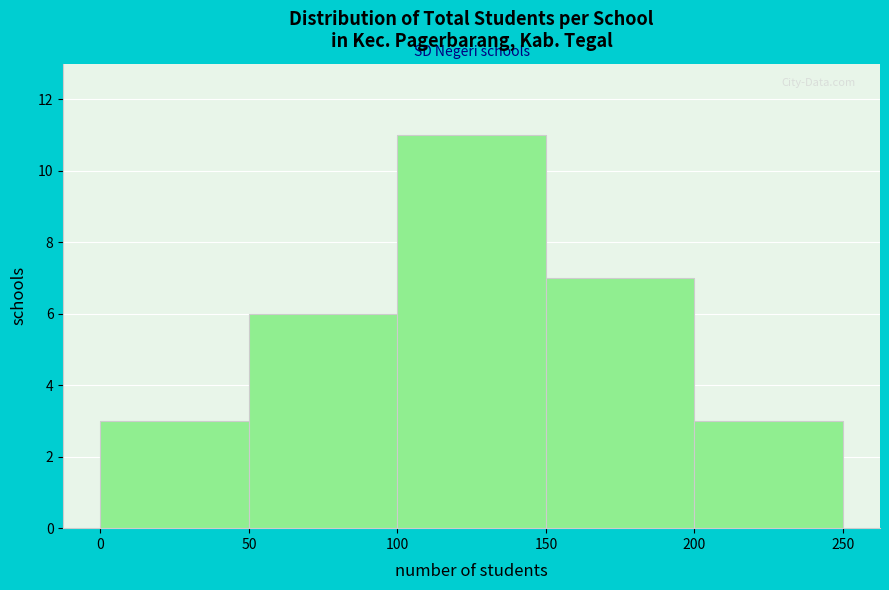

Reading left to right, list every bar in this chart as the range it spans on the x-axis followed by its height. The values are not printed on the chart, so give them approximately, as read against the axis.

0 to 50: 3
50 to 100: 6
100 to 150: 11
150 to 200: 7
200 to 250: 3